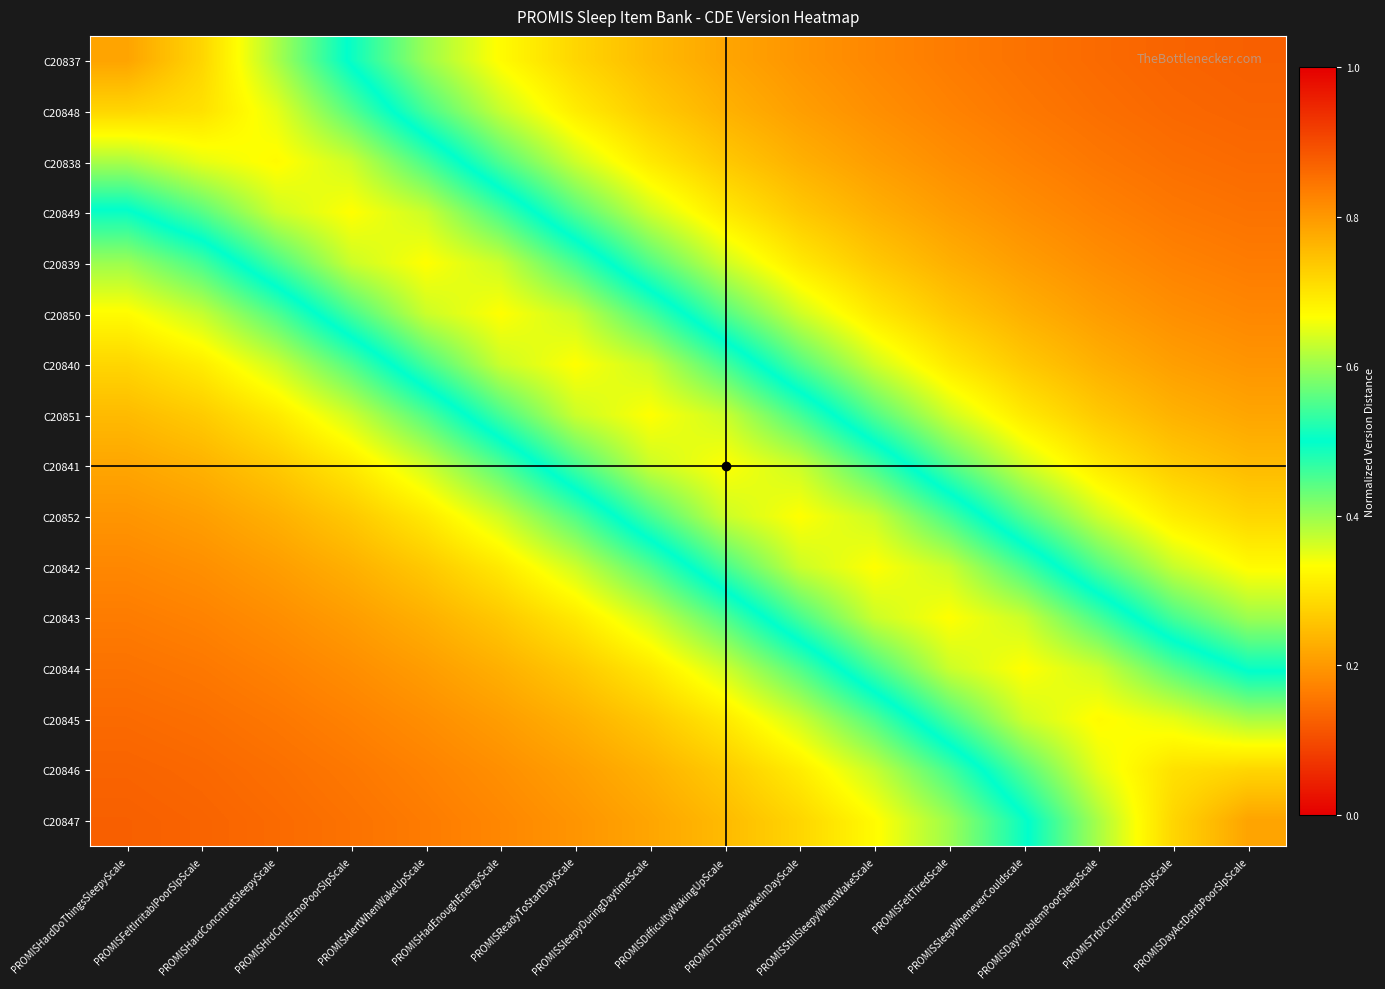

Reading right to left, list all the values displayed in this chart.

C20837: PROMISDayActDstrbPoorSlpScale=0.1	PROMISTrblCncntrtPoorSlpScale=0.1	PROMISDayProblemPoorSleepScale=0.1	PROMISSleepWheneverCouldscale=0.2	PROMISFeltTiredScale=0.2	PROMISStillSleepyWhenWakeScale=0.2	PROMISTrblStayAwakeInDayScale=0.2	PROMISDifficultyWakingUpScale=0.2	PROMISSleepyDuringDaytimeScale=0.2	PROMISReadyToStartDayScale=0.3	PROMISHadEnoughEnergyScale=0.3	PROMISAlertWhenWakeUpScale=0.4	PROMISHrdCntrlEmoPoorSlpScale=0.5	PROMISHardConcntratSleepyScale=0.6	PROMISFeltIrritablPoorSlpScale=0.7	PROMISHardDoThingsSleepyScale=0.8
C20848: PROMISDayActDstrbPoorSlpScale=0.1	PROMISTrblCncntrtPoorSlpScale=0.1	PROMISDayProblemPoorSleepScale=0.1	PROMISSleepWheneverCouldscale=0.2	PROMISFeltTiredScale=0.2	PROMISStillSleepyWhenWakeScale=0.2	PROMISTrblStayAwakeInDayScale=0.2	PROMISDifficultyWakingUpScale=0.2	PROMISSleepyDuringDaytimeScale=0.3	PROMISReadyToStartDayScale=0.3	PROMISHadEnoughEnergyScale=0.4	PROMISAlertWhenWakeUpScale=0.5	PROMISHrdCntrlEmoPoorSlpScale=0.6	PROMISHardConcntratSleepyScale=0.6	PROMISFeltIrritablPoorSlpScale=0.7	PROMISHardDoThingsSleepyScale=0.7
C20838: PROMISDayActDstrbPoorSlpScale=0.1	PROMISTrblCncntrtPoorSlpScale=0.1	PROMISDayProblemPoorSleepScale=0.2	PROMISSleepWheneverCouldscale=0.2	PROMISFeltTiredScale=0.2	PROMISStillSleepyWhenWakeScale=0.2	PROMISTrblStayAwakeInDayScale=0.2	PROMISDifficultyWakingUpScale=0.3	PROMISSleepyDuringDaytimeScale=0.3	PROMISReadyToStartDayScale=0.4	PROMISHadEnoughEnergyScale=0.4	PROMISAlertWhenWakeUpScale=0.5	PROMISHrdCntrlEmoPoorSlpScale=0.6	PROMISHardConcntratSleepyScale=0.7	PROMISFeltIrritablPoorSlpScale=0.6	PROMISHardDoThingsSleepyScale=0.6
C20849: PROMISDayActDstrbPoorSlpScale=0.2	PROMISTrblCncntrtPoorSlpScale=0.2	PROMISDayProblemPoorSleepScale=0.2	PROMISSleepWheneverCouldscale=0.2	PROMISFeltTiredScale=0.2	PROMISStillSleepyWhenWakeScale=0.2	PROMISTrblStayAwakeInDayScale=0.3	PROMISDifficultyWakingUpScale=0.3	PROMISSleepyDuringDaytimeScale=0.4	PROMISReadyToStartDayScale=0.4	PROMISHadEnoughEnergyScale=0.5	PROMISAlertWhenWakeUpScale=0.6	PROMISHrdCntrlEmoPoorSlpScale=0.7	PROMISHardConcntratSleepyScale=0.6	PROMISFeltIrritablPoorSlpScale=0.6	PROMISHardDoThingsSleepyScale=0.5
C20839: PROMISDayActDstrbPoorSlpScale=0.2	PROMISTrblCncntrtPoorSlpScale=0.2	PROMISDayProblemPoorSleepScale=0.2	PROMISSleepWheneverCouldscale=0.2	PROMISFeltTiredScale=0.2	PROMISStillSleepyWhenWakeScale=0.3	PROMISTrblStayAwakeInDayScale=0.3	PROMISDifficultyWakingUpScale=0.4	PROMISSleepyDuringDaytimeScale=0.4	PROMISReadyToStartDayScale=0.5	PROMISHadEnoughEnergyScale=0.6	PROMISAlertWhenWakeUpScale=0.7	PROMISHrdCntrlEmoPoorSlpScale=0.6	PROMISHardConcntratSleepyScale=0.5	PROMISFeltIrritablPoorSlpScale=0.5	PROMISHardDoThingsSleepyScale=0.4
C20850: PROMISDayActDstrbPoorSlpScale=0.2	PROMISTrblCncntrtPoorSlpScale=0.2	PROMISDayProblemPoorSleepScale=0.2	PROMISSleepWheneverCouldscale=0.2	PROMISFeltTiredScale=0.3	PROMISStillSleepyWhenWakeScale=0.3	PROMISTrblStayAwakeInDayScale=0.4	PROMISDifficultyWakingUpScale=0.4	PROMISSleepyDuringDaytimeScale=0.5	PROMISReadyToStartDayScale=0.6	PROMISHadEnoughEnergyScale=0.7	PROMISAlertWhenWakeUpScale=0.6	PROMISHrdCntrlEmoPoorSlpScale=0.5	PROMISHardConcntratSleepyScale=0.4	PROMISFeltIrritablPoorSlpScale=0.4	PROMISHardDoThingsSleepyScale=0.3
C20840: PROMISDayActDstrbPoorSlpScale=0.2	PROMISTrblCncntrtPoorSlpScale=0.2	PROMISDayProblemPoorSleepScale=0.2	PROMISSleepWheneverCouldscale=0.3	PROMISFeltTiredScale=0.3	PROMISStillSleepyWhenWakeScale=0.4	PROMISTrblStayAwakeInDayScale=0.4	PROMISDifficultyWakingUpScale=0.5	PROMISSleepyDuringDaytimeScale=0.6	PROMISReadyToStartDayScale=0.7	PROMISHadEnoughEnergyScale=0.6	PROMISAlertWhenWakeUpScale=0.5	PROMISHrdCntrlEmoPoorSlpScale=0.4	PROMISHardConcntratSleepyScale=0.4	PROMISFeltIrritablPoorSlpScale=0.3	PROMISHardDoThingsSleepyScale=0.3
C20851: PROMISDayActDstrbPoorSlpScale=0.2	PROMISTrblCncntrtPoorSlpScale=0.2	PROMISDayProblemPoorSleepScale=0.3	PROMISSleepWheneverCouldscale=0.3	PROMISFeltTiredScale=0.4	PROMISStillSleepyWhenWakeScale=0.4	PROMISTrblStayAwakeInDayScale=0.5	PROMISDifficultyWakingUpScale=0.6	PROMISSleepyDuringDaytimeScale=0.7	PROMISReadyToStartDayScale=0.6	PROMISHadEnoughEnergyScale=0.5	PROMISAlertWhenWakeUpScale=0.4	PROMISHrdCntrlEmoPoorSlpScale=0.4	PROMISHardConcntratSleepyScale=0.3	PROMISFeltIrritablPoorSlpScale=0.3	PROMISHardDoThingsSleepyScale=0.2
C20841: PROMISDayActDstrbPoorSlpScale=0.2	PROMISTrblCncntrtPoorSlpScale=0.3	PROMISDayProblemPoorSleepScale=0.3	PROMISSleepWheneverCouldscale=0.4	PROMISFeltTiredScale=0.4	PROMISStillSleepyWhenWakeScale=0.5	PROMISTrblStayAwakeInDayScale=0.6	PROMISDifficultyWakingUpScale=0.7	PROMISSleepyDuringDaytimeScale=0.6	PROMISReadyToStartDayScale=0.5	PROMISHadEnoughEnergyScale=0.4	PROMISAlertWhenWakeUpScale=0.4	PROMISHrdCntrlEmoPoorSlpScale=0.3	PROMISHardConcntratSleepyScale=0.3	PROMISFeltIrritablPoorSlpScale=0.2	PROMISHardDoThingsSleepyScale=0.2
C20852: PROMISDayActDstrbPoorSlpScale=0.3	PROMISTrblCncntrtPoorSlpScale=0.3	PROMISDayProblemPoorSleepScale=0.4	PROMISSleepWheneverCouldscale=0.4	PROMISFeltTiredScale=0.5	PROMISStillSleepyWhenWakeScale=0.6	PROMISTrblStayAwakeInDayScale=0.7	PROMISDifficultyWakingUpScale=0.6	PROMISSleepyDuringDaytimeScale=0.5	PROMISReadyToStartDayScale=0.4	PROMISHadEnoughEnergyScale=0.4	PROMISAlertWhenWakeUpScale=0.3	PROMISHrdCntrlEmoPoorSlpScale=0.3	PROMISHardConcntratSleepyScale=0.2	PROMISFeltIrritablPoorSlpScale=0.2	PROMISHardDoThingsSleepyScale=0.2
C20842: PROMISDayActDstrbPoorSlpScale=0.3	PROMISTrblCncntrtPoorSlpScale=0.4	PROMISDayProblemPoorSleepScale=0.4	PROMISSleepWheneverCouldscale=0.5	PROMISFeltTiredScale=0.6	PROMISStillSleepyWhenWakeScale=0.7	PROMISTrblStayAwakeInDayScale=0.6	PROMISDifficultyWakingUpScale=0.5	PROMISSleepyDuringDaytimeScale=0.4	PROMISReadyToStartDayScale=0.4	PROMISHadEnoughEnergyScale=0.3	PROMISAlertWhenWakeUpScale=0.3	PROMISHrdCntrlEmoPoorSlpScale=0.2	PROMISHardConcntratSleepyScale=0.2	PROMISFeltIrritablPoorSlpScale=0.2	PROMISHardDoThingsSleepyScale=0.2
C20843: PROMISDayActDstrbPoorSlpScale=0.4	PROMISTrblCncntrtPoorSlpScale=0.5	PROMISDayProblemPoorSleepScale=0.5	PROMISSleepWheneverCouldscale=0.6	PROMISFeltTiredScale=0.7	PROMISStillSleepyWhenWakeScale=0.6	PROMISTrblStayAwakeInDayScale=0.5	PROMISDifficultyWakingUpScale=0.4	PROMISSleepyDuringDaytimeScale=0.4	PROMISReadyToStartDayScale=0.3	PROMISHadEnoughEnergyScale=0.3	PROMISAlertWhenWakeUpScale=0.2	PROMISHrdCntrlEmoPoorSlpScale=0.2	PROMISHardConcntratSleepyScale=0.2	PROMISFeltIrritablPoorSlpScale=0.2	PROMISHardDoThingsSleepyScale=0.2
C20844: PROMISDayActDstrbPoorSlpScale=0.5	PROMISTrblCncntrtPoorSlpScale=0.6	PROMISDayProblemPoorSleepScale=0.6	PROMISSleepWheneverCouldscale=0.7	PROMISFeltTiredScale=0.6	PROMISStillSleepyWhenWakeScale=0.5	PROMISTrblStayAwakeInDayScale=0.4	PROMISDifficultyWakingUpScale=0.4	PROMISSleepyDuringDaytimeScale=0.3	PROMISReadyToStartDayScale=0.3	PROMISHadEnoughEnergyScale=0.2	PROMISAlertWhenWakeUpScale=0.2	PROMISHrdCntrlEmoPoorSlpScale=0.2	PROMISHardConcntratSleepyScale=0.2	PROMISFeltIrritablPoorSlpScale=0.2	PROMISHardDoThingsSleepyScale=0.2
C20845: PROMISDayActDstrbPoorSlpScale=0.6	PROMISTrblCncntrtPoorSlpScale=0.6	PROMISDayProblemPoorSleepScale=0.7	PROMISSleepWheneverCouldscale=0.6	PROMISFeltTiredScale=0.5	PROMISStillSleepyWhenWakeScale=0.4	PROMISTrblStayAwakeInDayScale=0.4	PROMISDifficultyWakingUpScale=0.3	PROMISSleepyDuringDaytimeScale=0.3	PROMISReadyToStartDayScale=0.2	PROMISHadEnoughEnergyScale=0.2	PROMISAlertWhenWakeUpScale=0.2	PROMISHrdCntrlEmoPoorSlpScale=0.2	PROMISHardConcntratSleepyScale=0.2	PROMISFeltIrritablPoorSlpScale=0.1	PROMISHardDoThingsSleepyScale=0.1
C20846: PROMISDayActDstrbPoorSlpScale=0.7	PROMISTrblCncntrtPoorSlpScale=0.7	PROMISDayProblemPoorSleepScale=0.6	PROMISSleepWheneverCouldscale=0.6	PROMISFeltTiredScale=0.5	PROMISStillSleepyWhenWakeScale=0.4	PROMISTrblStayAwakeInDayScale=0.3	PROMISDifficultyWakingUpScale=0.3	PROMISSleepyDuringDaytimeScale=0.2	PROMISReadyToStartDayScale=0.2	PROMISHadEnoughEnergyScale=0.2	PROMISAlertWhenWakeUpScale=0.2	PROMISHrdCntrlEmoPoorSlpScale=0.2	PROMISHardConcntratSleepyScale=0.1	PROMISFeltIrritablPoorSlpScale=0.1	PROMISHardDoThingsSleepyScale=0.1
C20847: PROMISDayActDstrbPoorSlpScale=0.8	PROMISTrblCncntrtPoorSlpScale=0.7	PROMISDayProblemPoorSleepScale=0.6	PROMISSleepWheneverCouldscale=0.5	PROMISFeltTiredScale=0.4	PROMISStillSleepyWhenWakeScale=0.3	PROMISTrblStayAwakeInDayScale=0.3	PROMISDifficultyWakingUpScale=0.2	PROMISSleepyDuringDaytimeScale=0.2	PROMISReadyToStartDayScale=0.2	PROMISHadEnoughEnergyScale=0.2	PROMISAlertWhenWakeUpScale=0.2	PROMISHrdCntrlEmoPoorSlpScale=0.2	PROMISHardConcntratSleepyScale=0.1	PROMISFeltIrritablPoorSlpScale=0.1	PROMISHardDoThingsSleepyScale=0.1